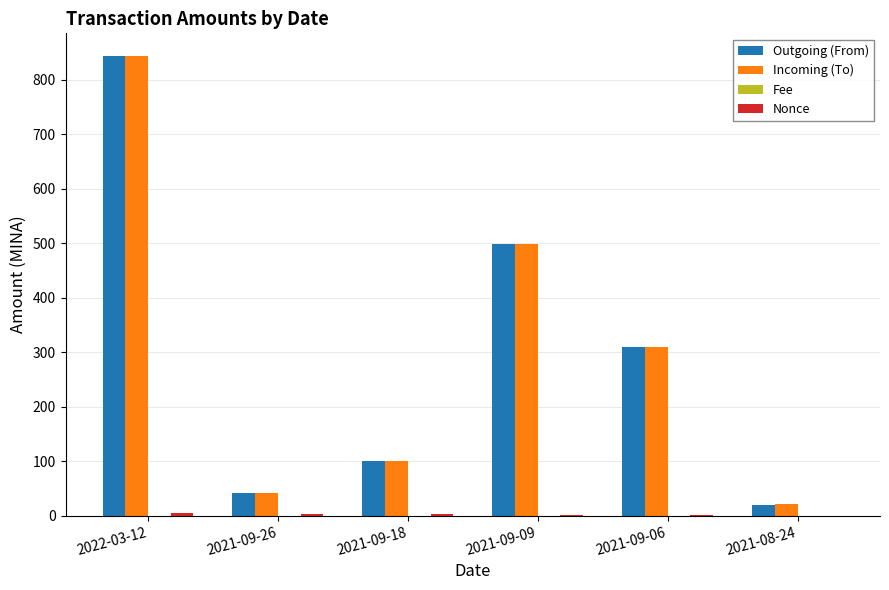

What is the sum of all Incoming (To) values?

1814.6